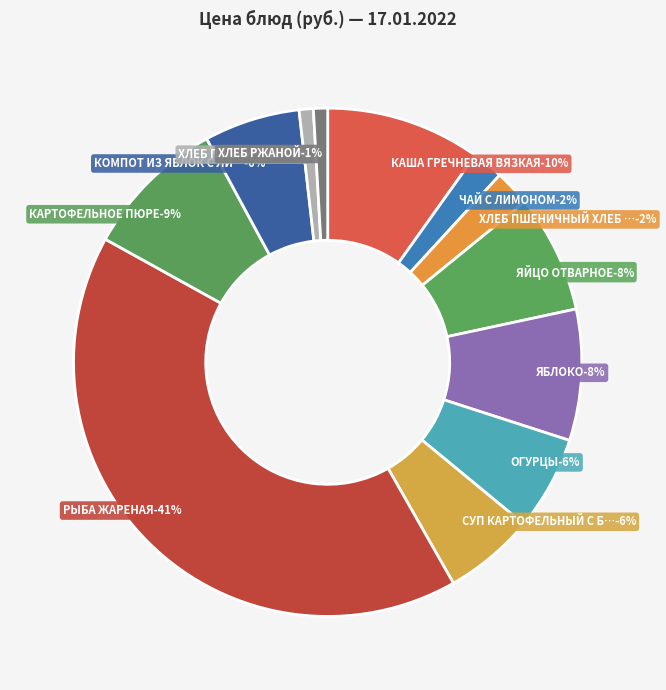

How many segments does this pie chart have?

12